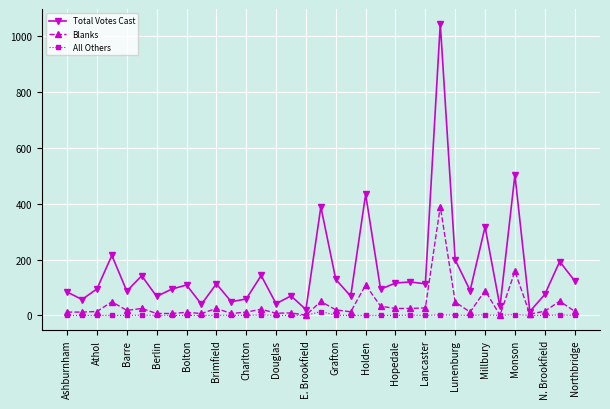

True or false: Total Votes Cast has more than 0 points higher than both neighbors.

True